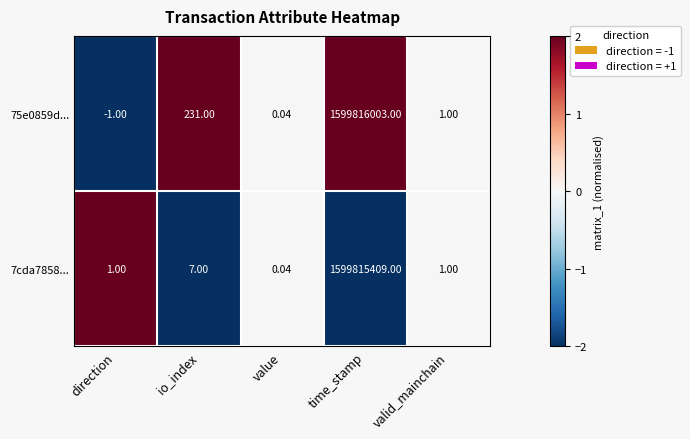

How many distinct data groups are displayed?

2